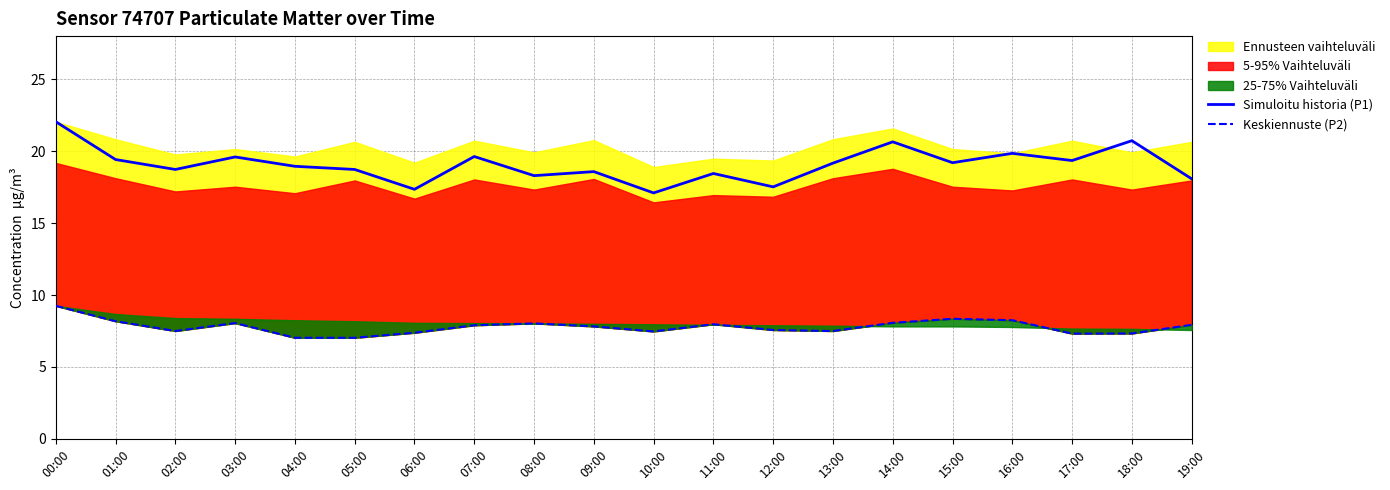

Which label corresponds to the largest value in the chart?

00:00